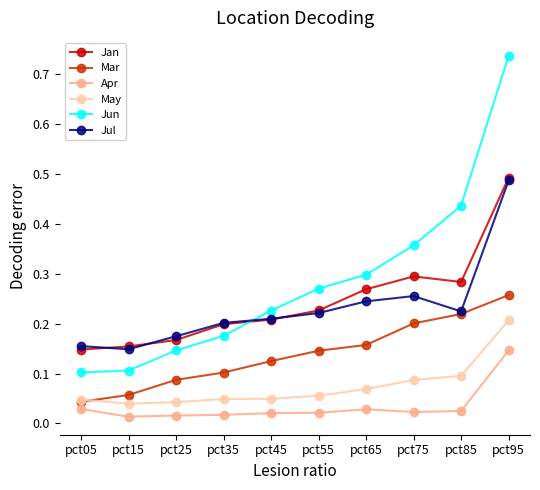

Rank the series at pct75 from lowest to highest value.

Apr, May, Mar, Jul, Jan, Jun